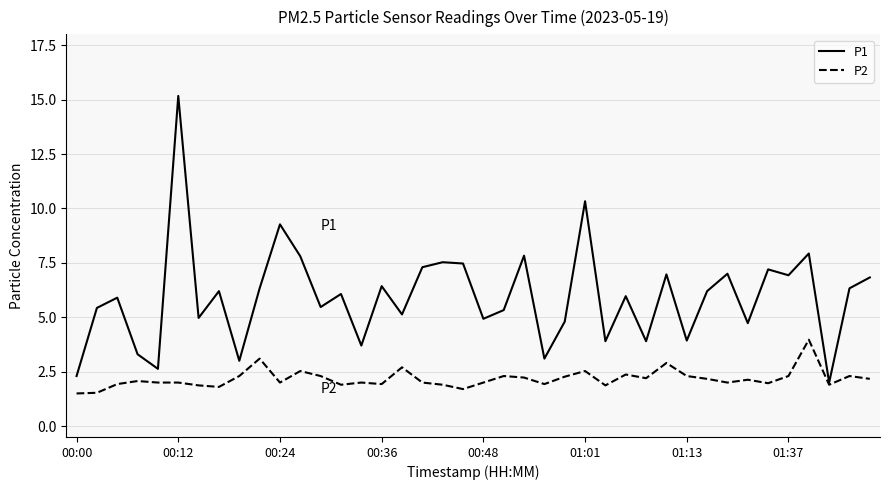

Which series has the widest spread of values?

P1